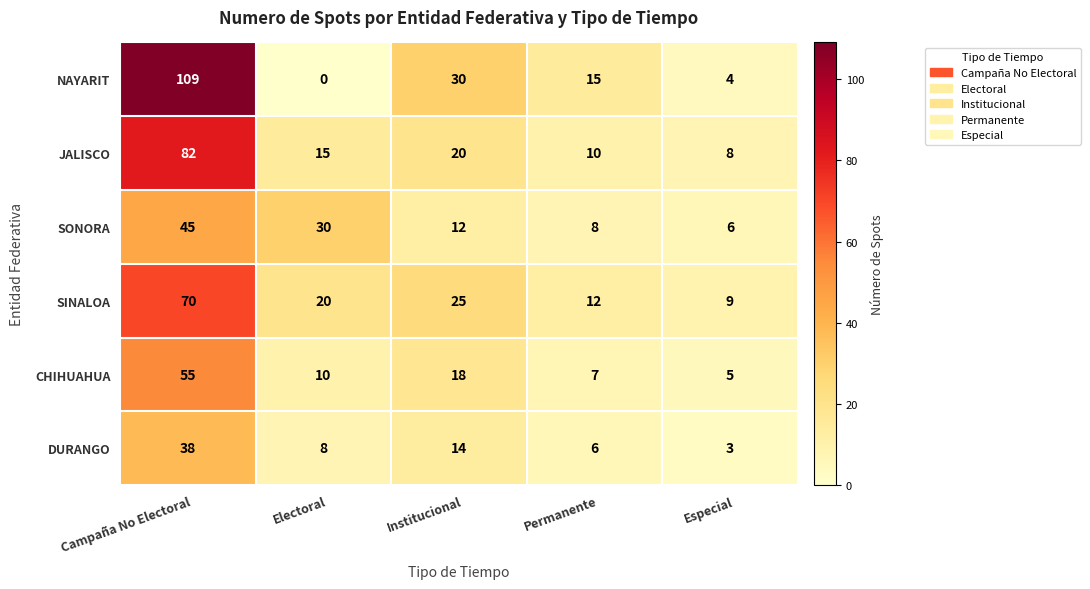

The SINALOA series shows 6 at Institucional. True or false?

False